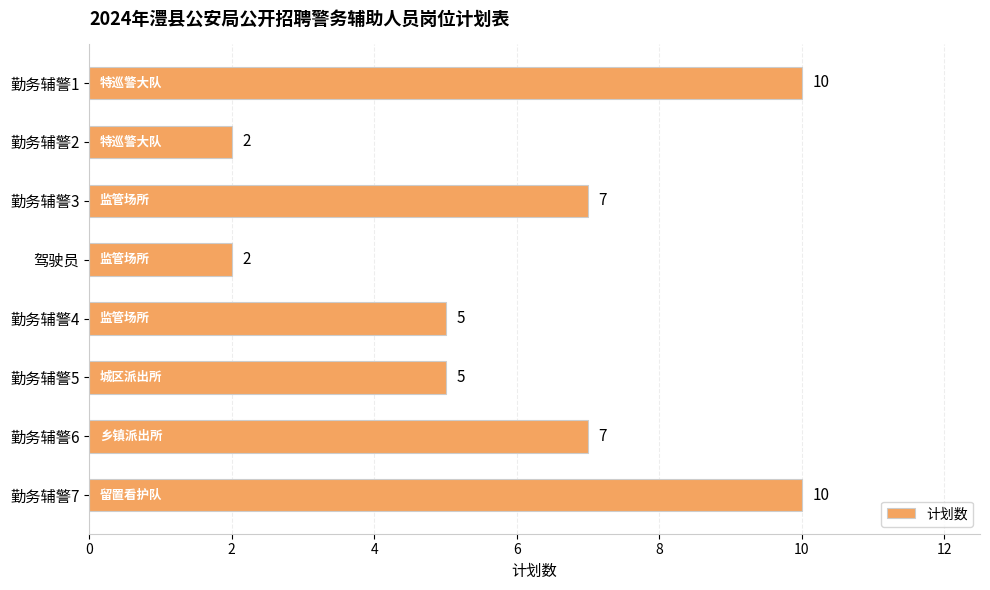

How many bars are there in total?

8